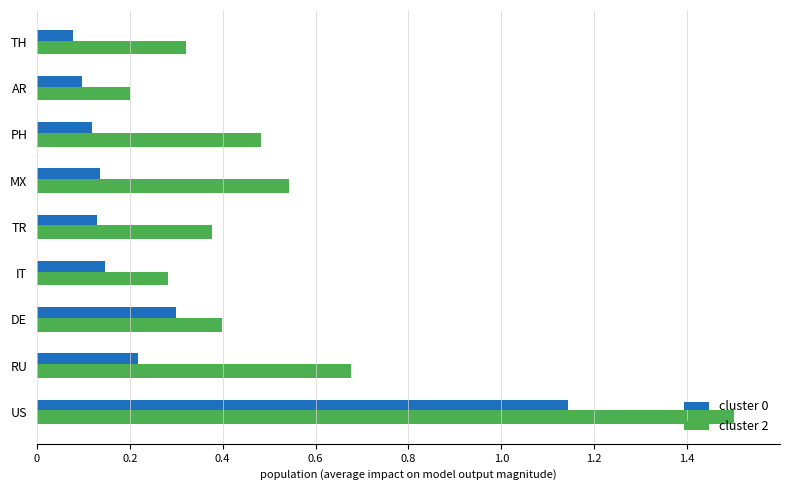

Rank the series by their average value, from lowest to highest.

cluster 0, cluster 2